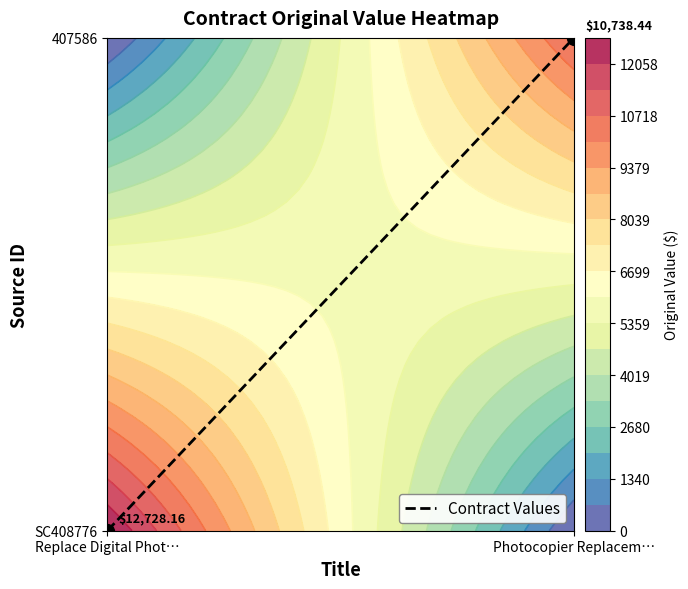

What is the difference between the values at Replace Digital Phot… and Photocopier Replacem…?

1